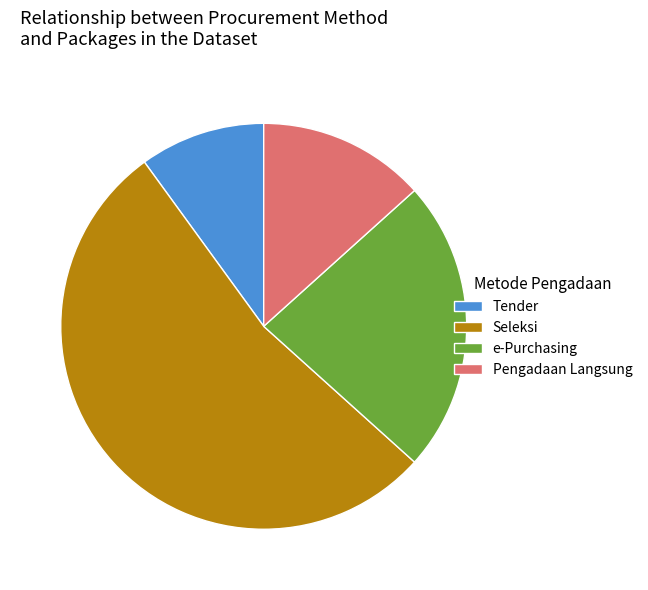

Is the sum of Pengadaan Langsung and e-Purchasing greater than half?

No